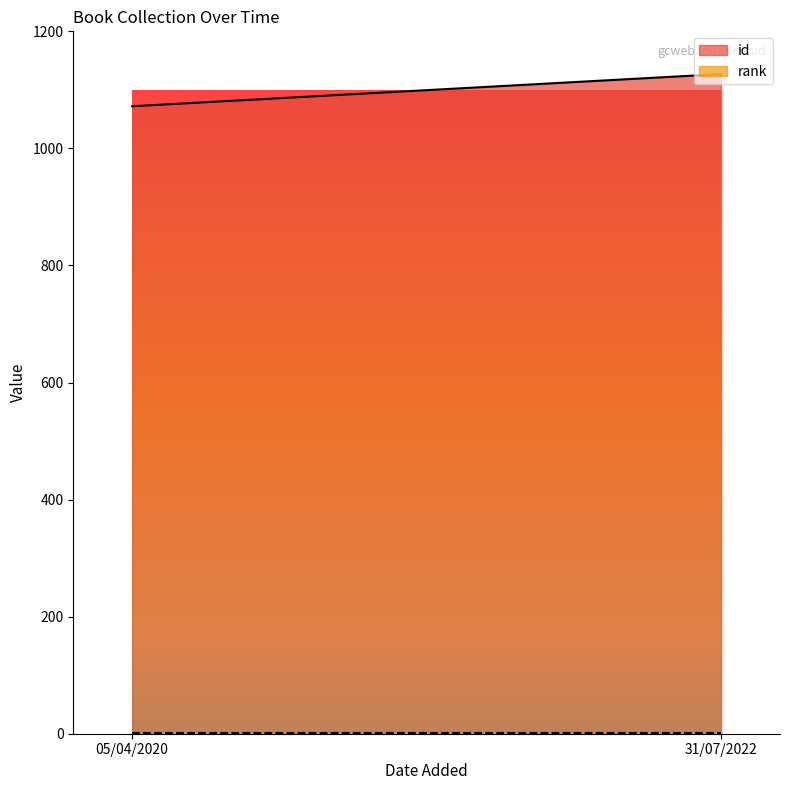

What is the spread (max minus min) of values at 05/04/2020?

1071